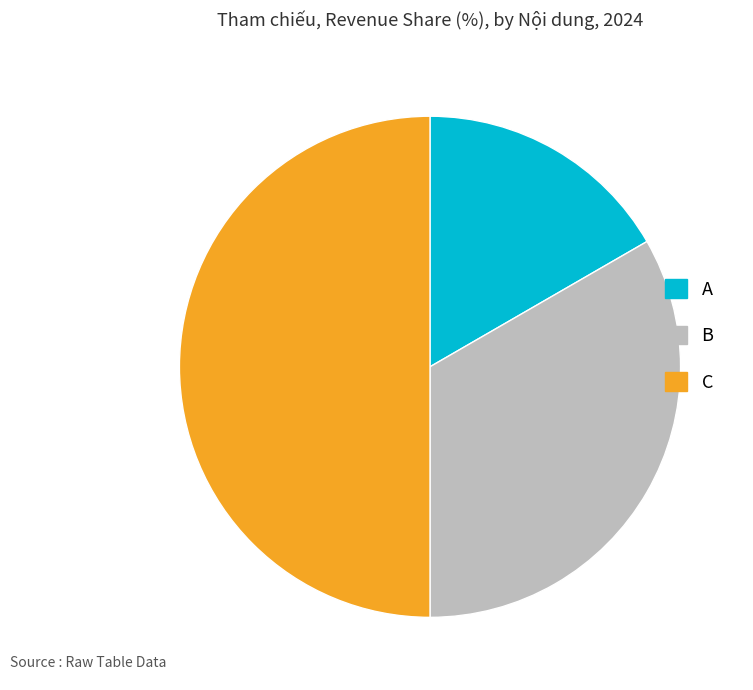

The C slice represents 50% of the pie. True or false?

True